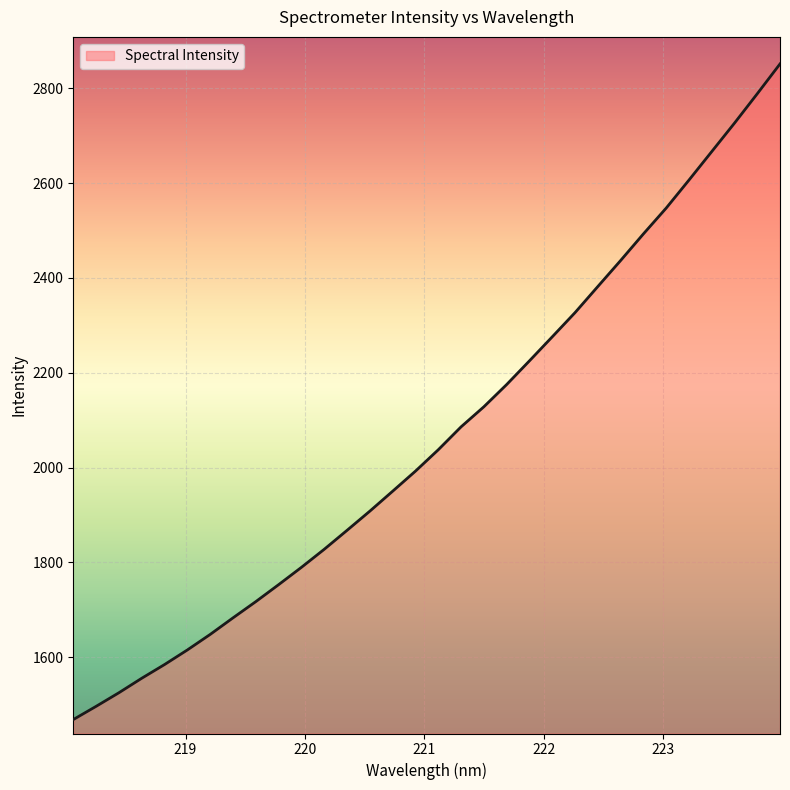

What is the greatest value displayed?

2851.1